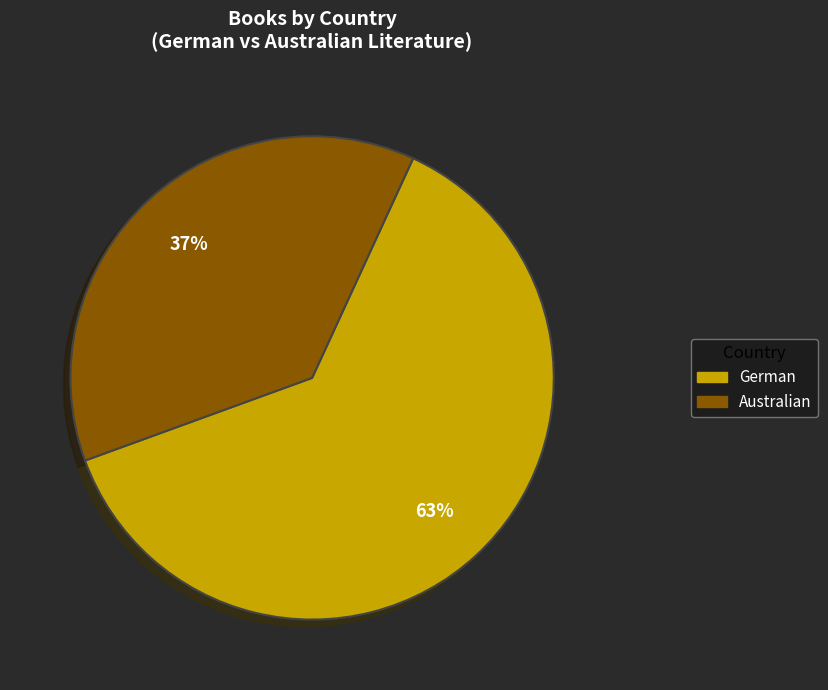

Do Australian and German together represent more than half of the pie?

Yes